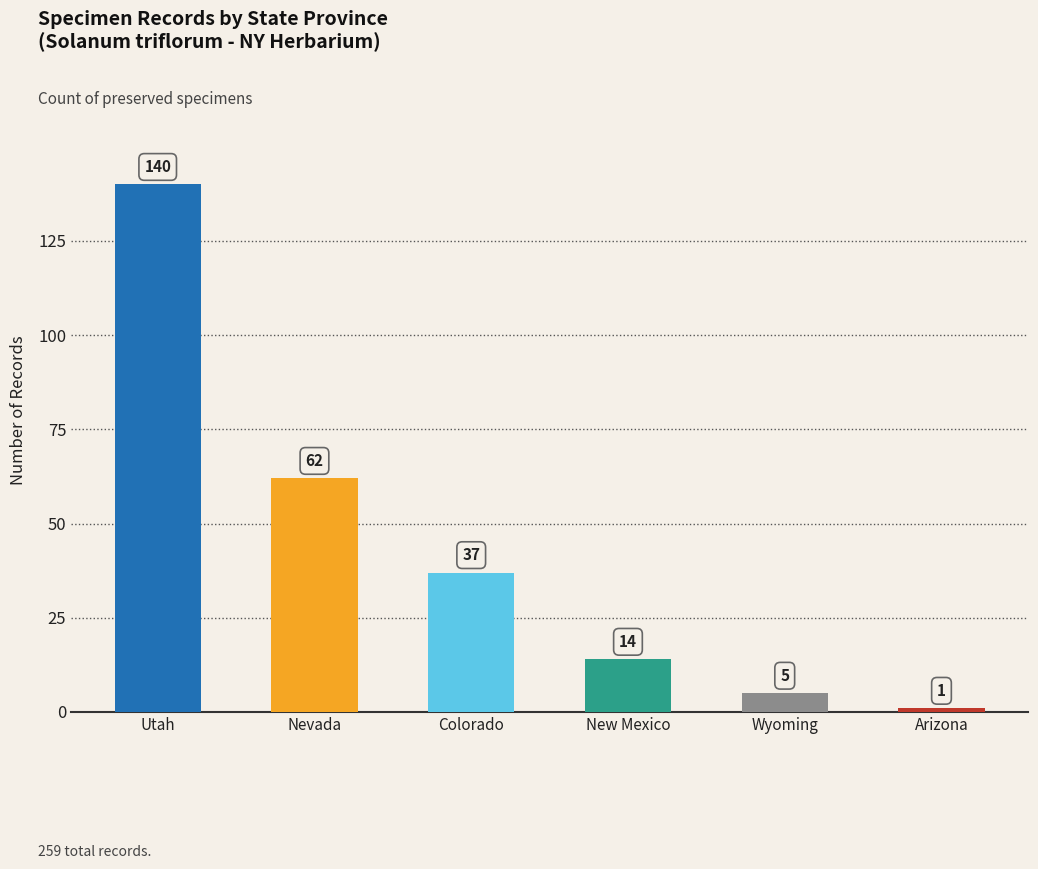

What is the approximate value at Nevada, to the nearest 5?

60